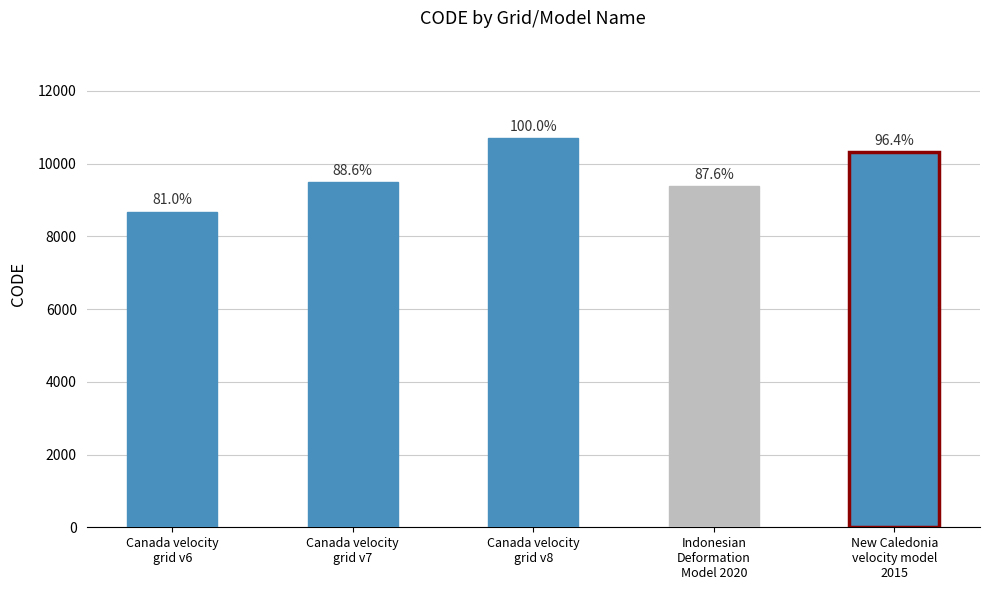

Rank the categories by value from lowest to highest.

Canada velocity
grid v6, Indonesian
Deformation
Model 2020, Canada velocity
grid v7, New Caledonia
velocity model
2015, Canada velocity
grid v8